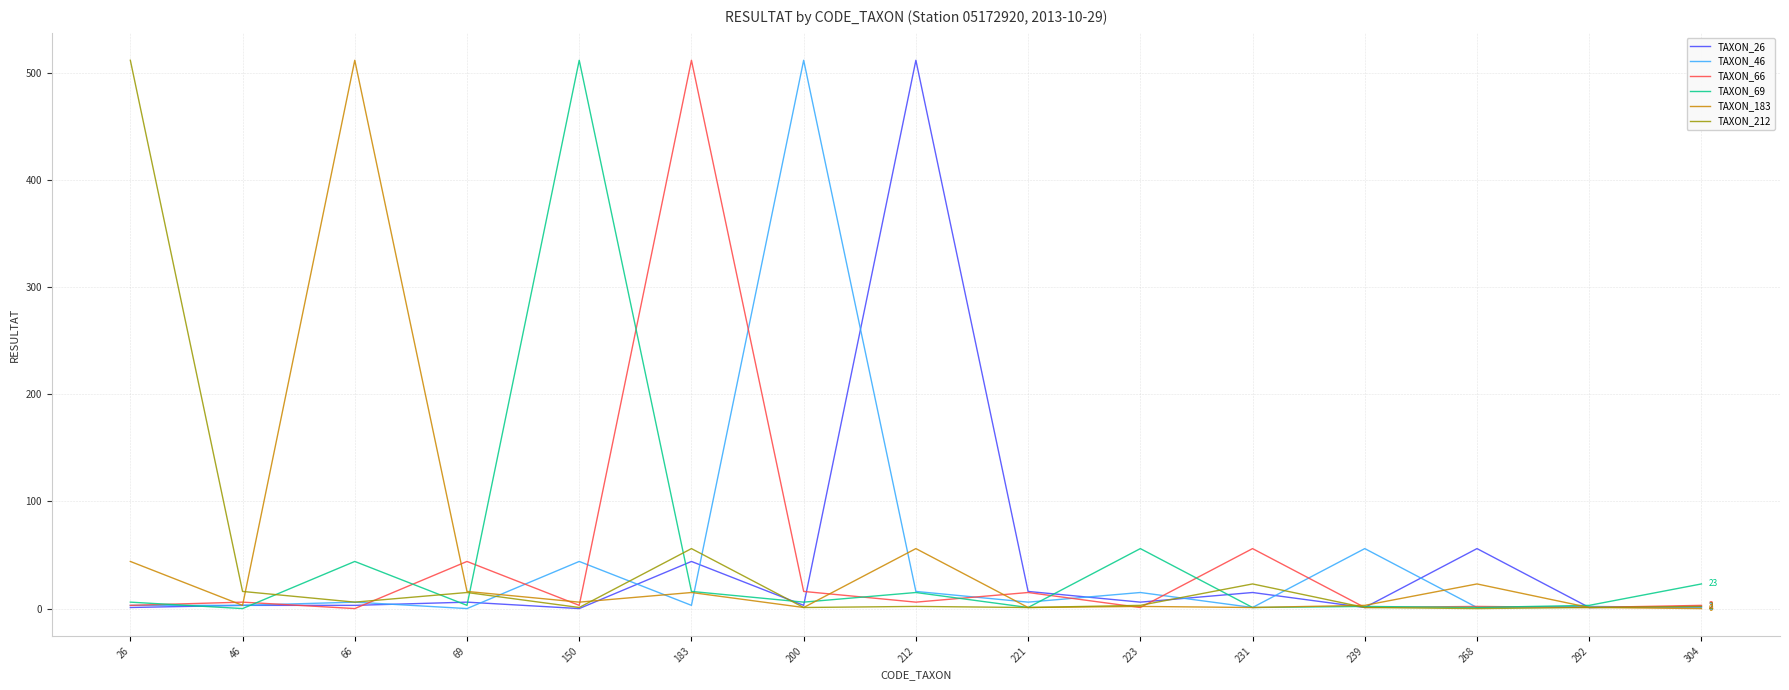

Where is the first local minimum for TAXON_183?

46